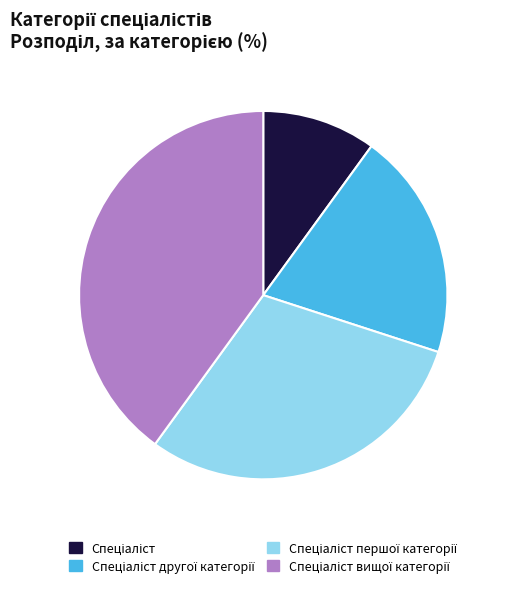

Does any single category account for the majority?

No